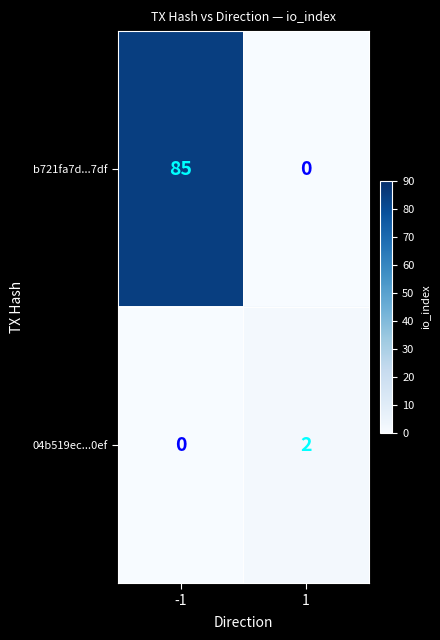

What is the maximum value for b721fa7d...7df?

85